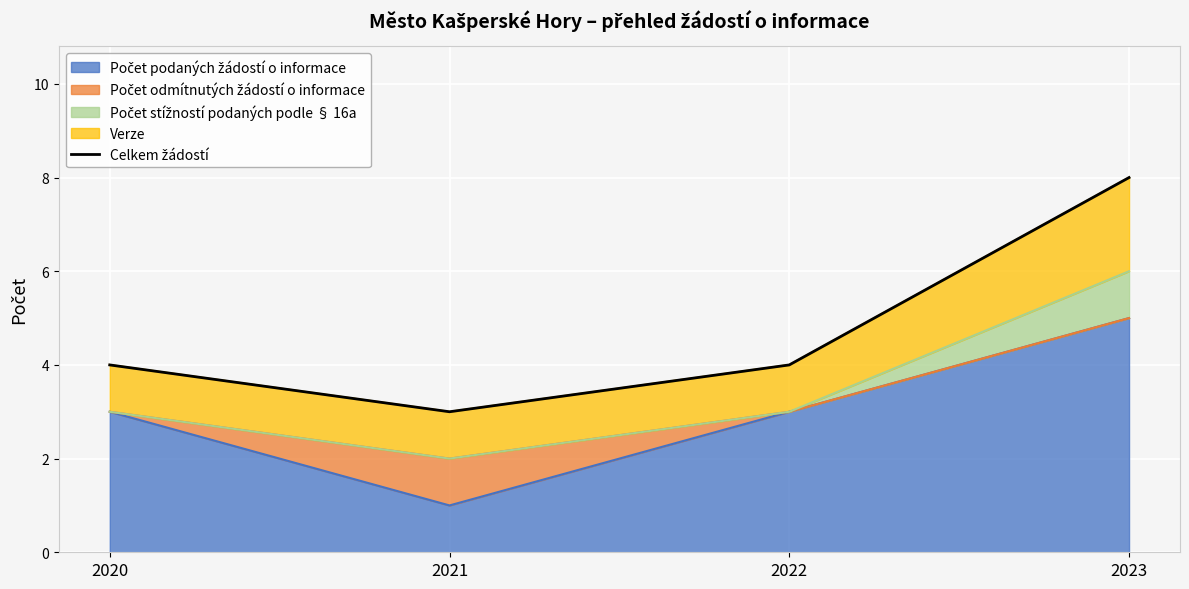

The chart shows a value of 6 at 2020. True or false?

False